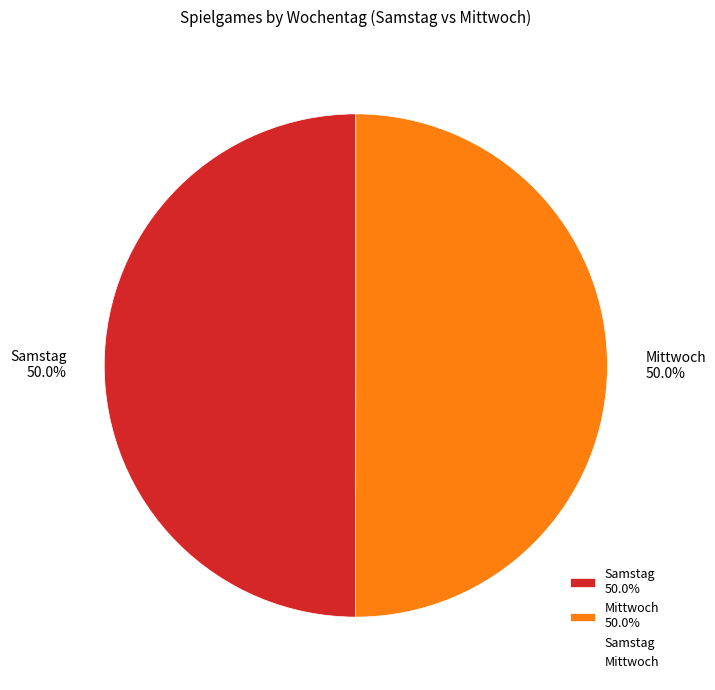

How many segments does this pie chart have?

2